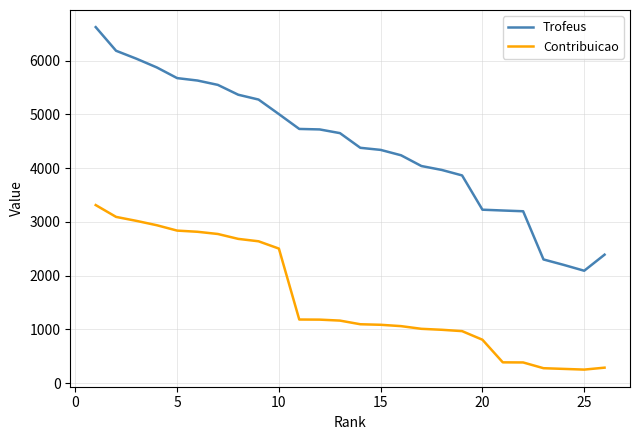

How many categories are shown in the chart?

26